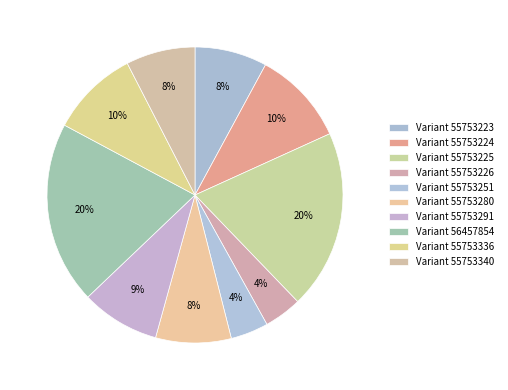

To the nearest percent, what is the average slice percentage?

10%